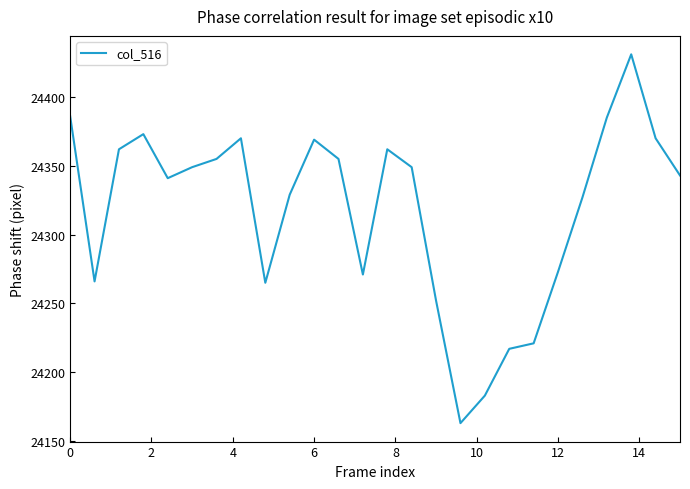

How many categories are shown in the chart?

26